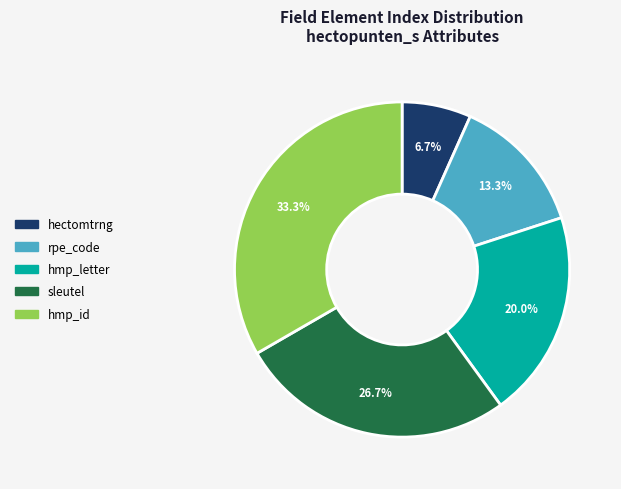

Which category has the biggest portion of the pie?

hmp_id